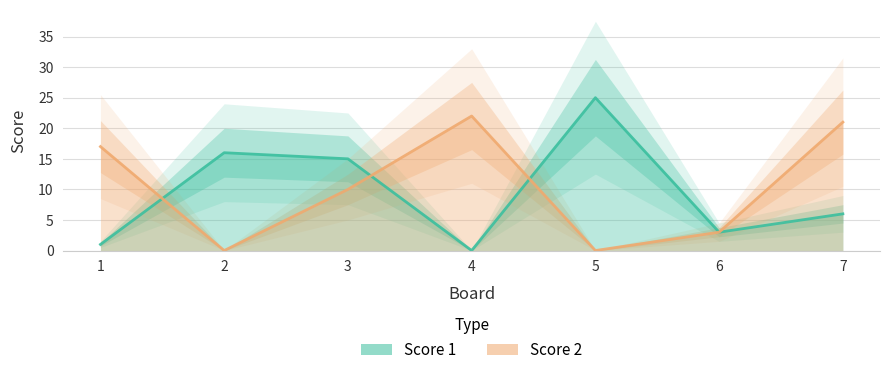

Which series ends up on top after the final intersection of Score 2 and Score 1?

Score 1